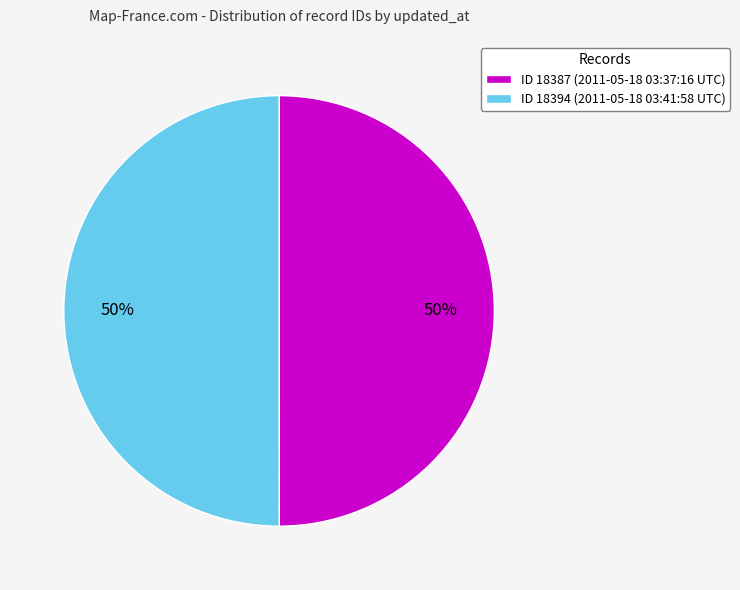

To the nearest percent, what percentage of the pie is ID 18394 (2011-05-18 03:41:58 UTC)?

50%